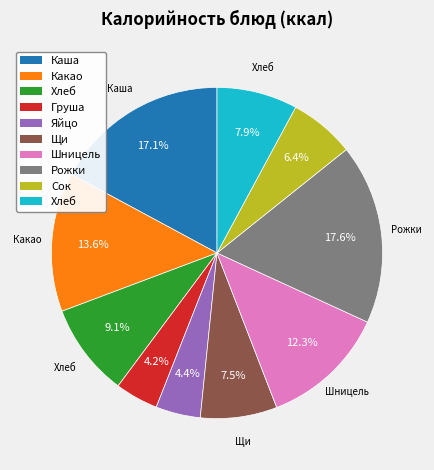

Does any single category account for the majority?

No